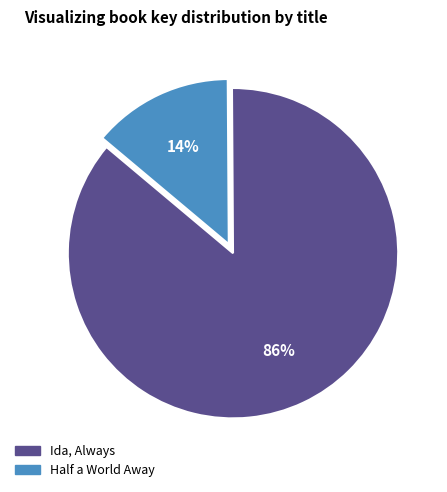

To the nearest percent, what is the difference between the largest and smallest slice percentages?

72%